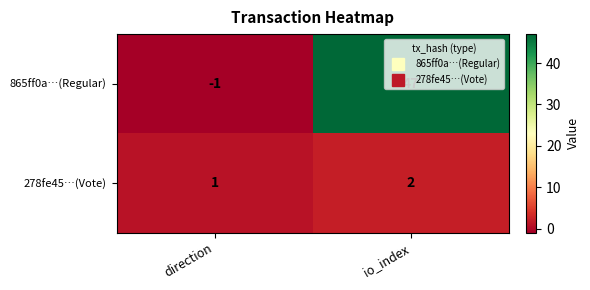

Which series changed the most between direction and io_index?

865ff0a…(Regular)